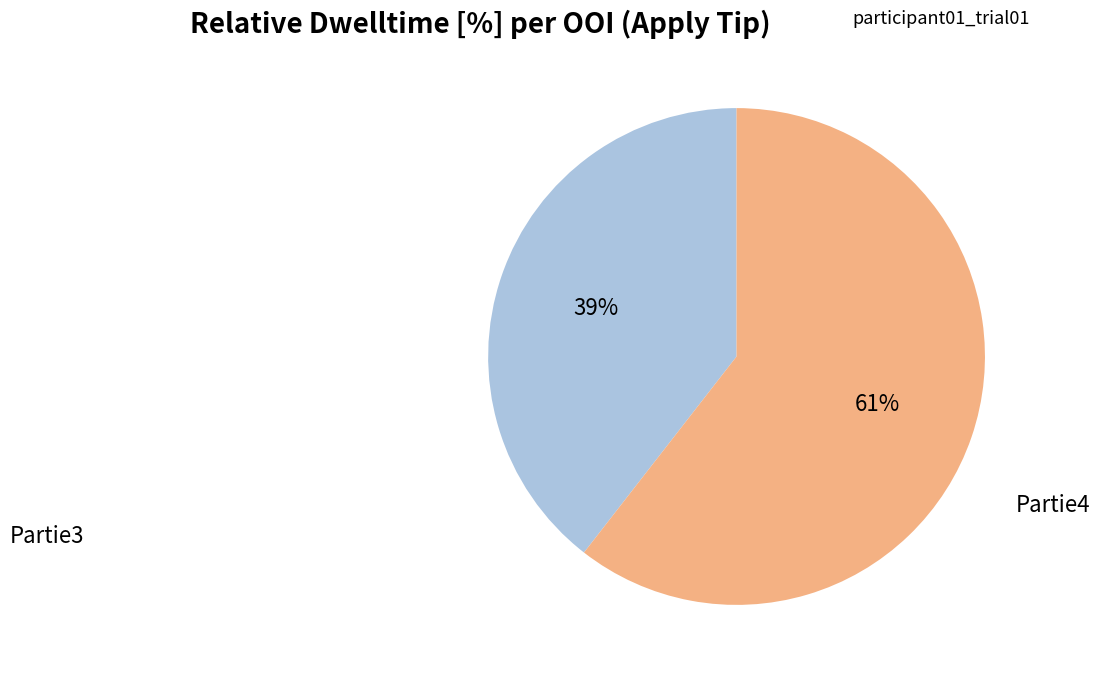

Is there a majority slice in this chart?

Yes